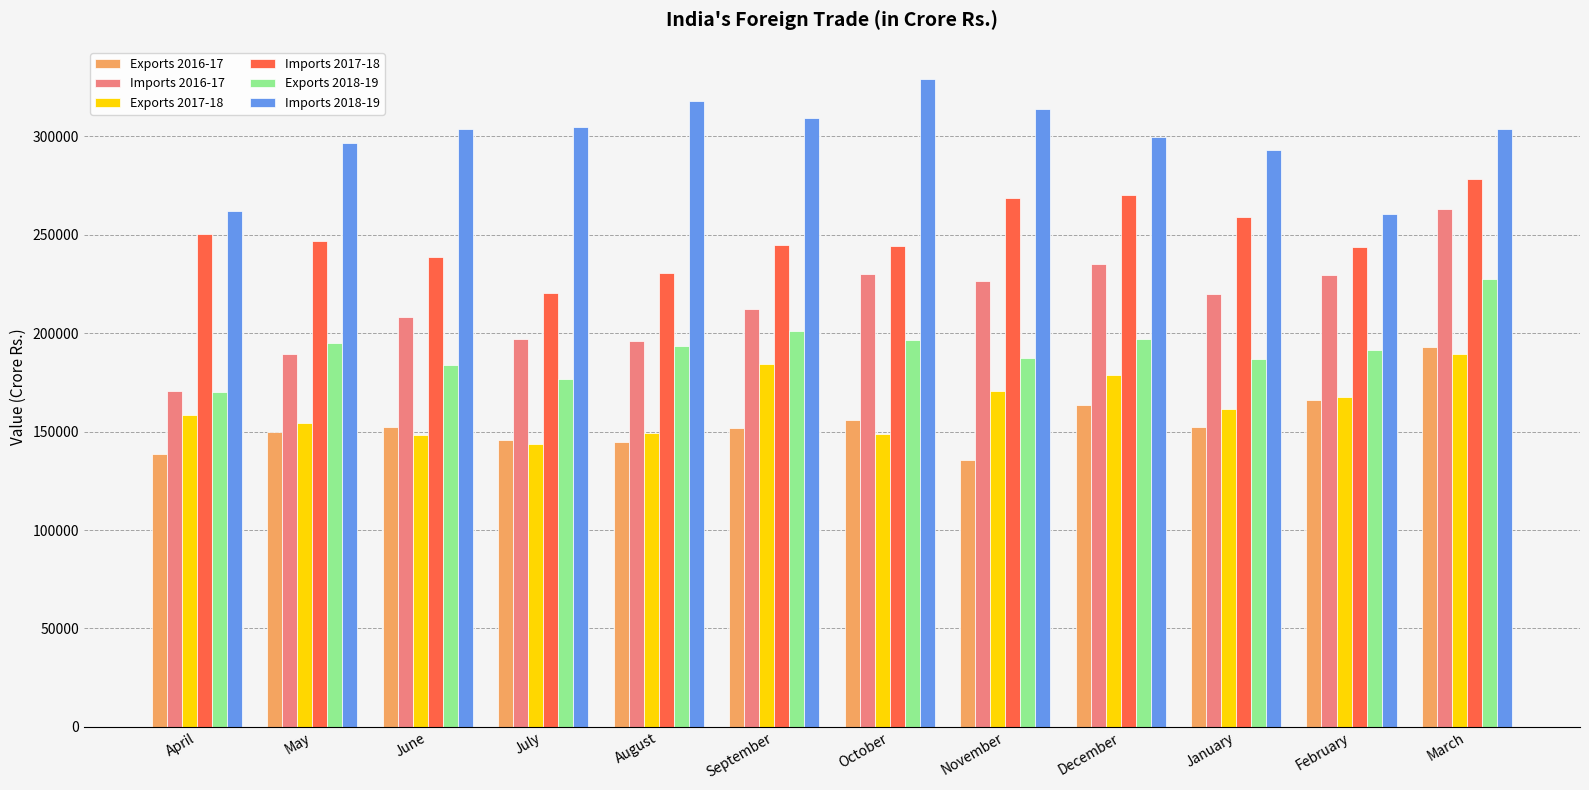

What is the sum of the Imports 2017-18 values at June and October?

482857.9